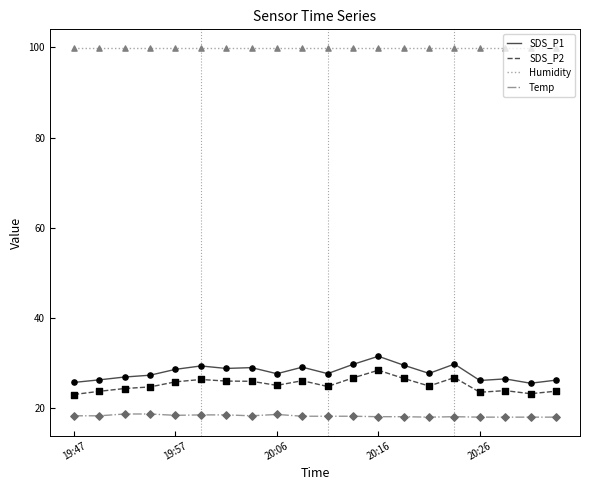

What are all the series names shown in the legend?

SDS_P1, SDS_P2, Humidity, Temp